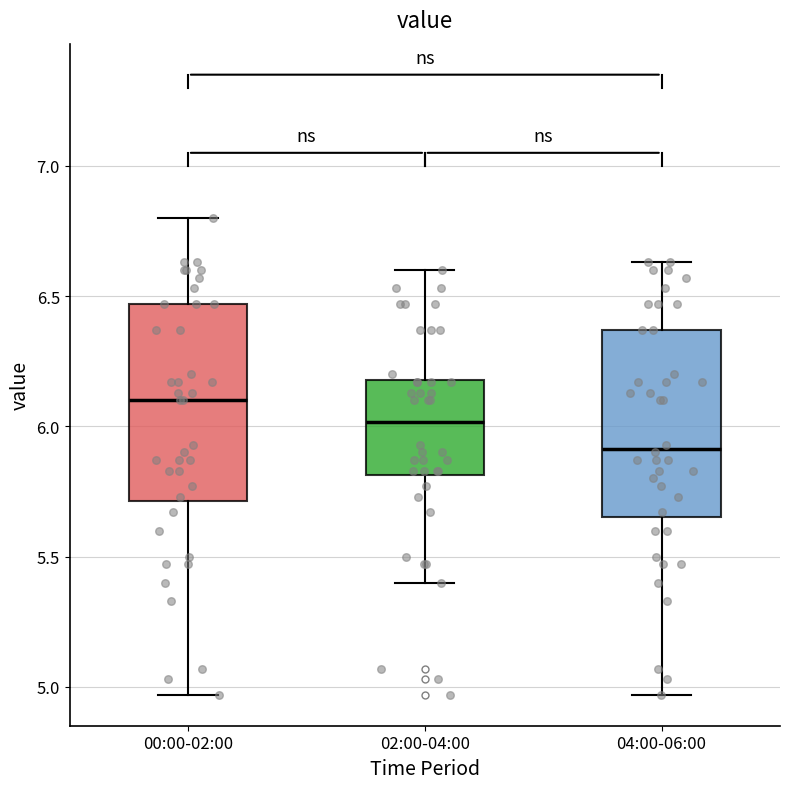

Which box's median line is the lowest?

04:00-06:00